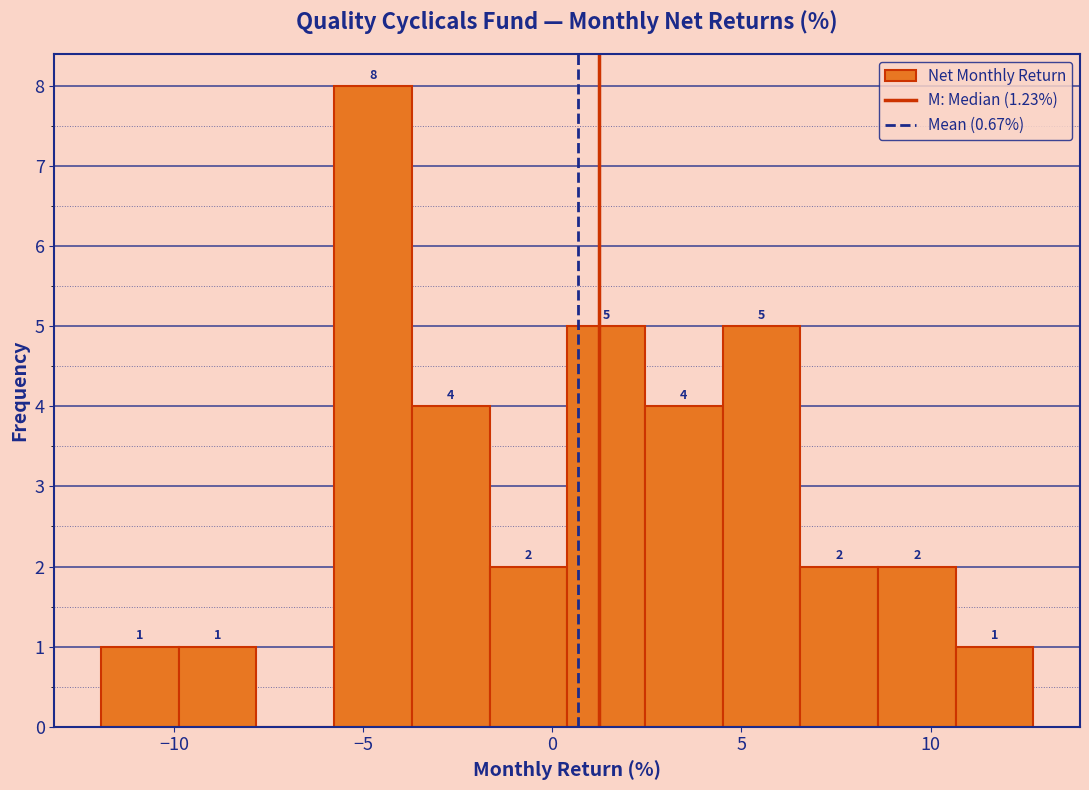

Which range on the x-axis has the tallest bar?

-6.0 to -3.5